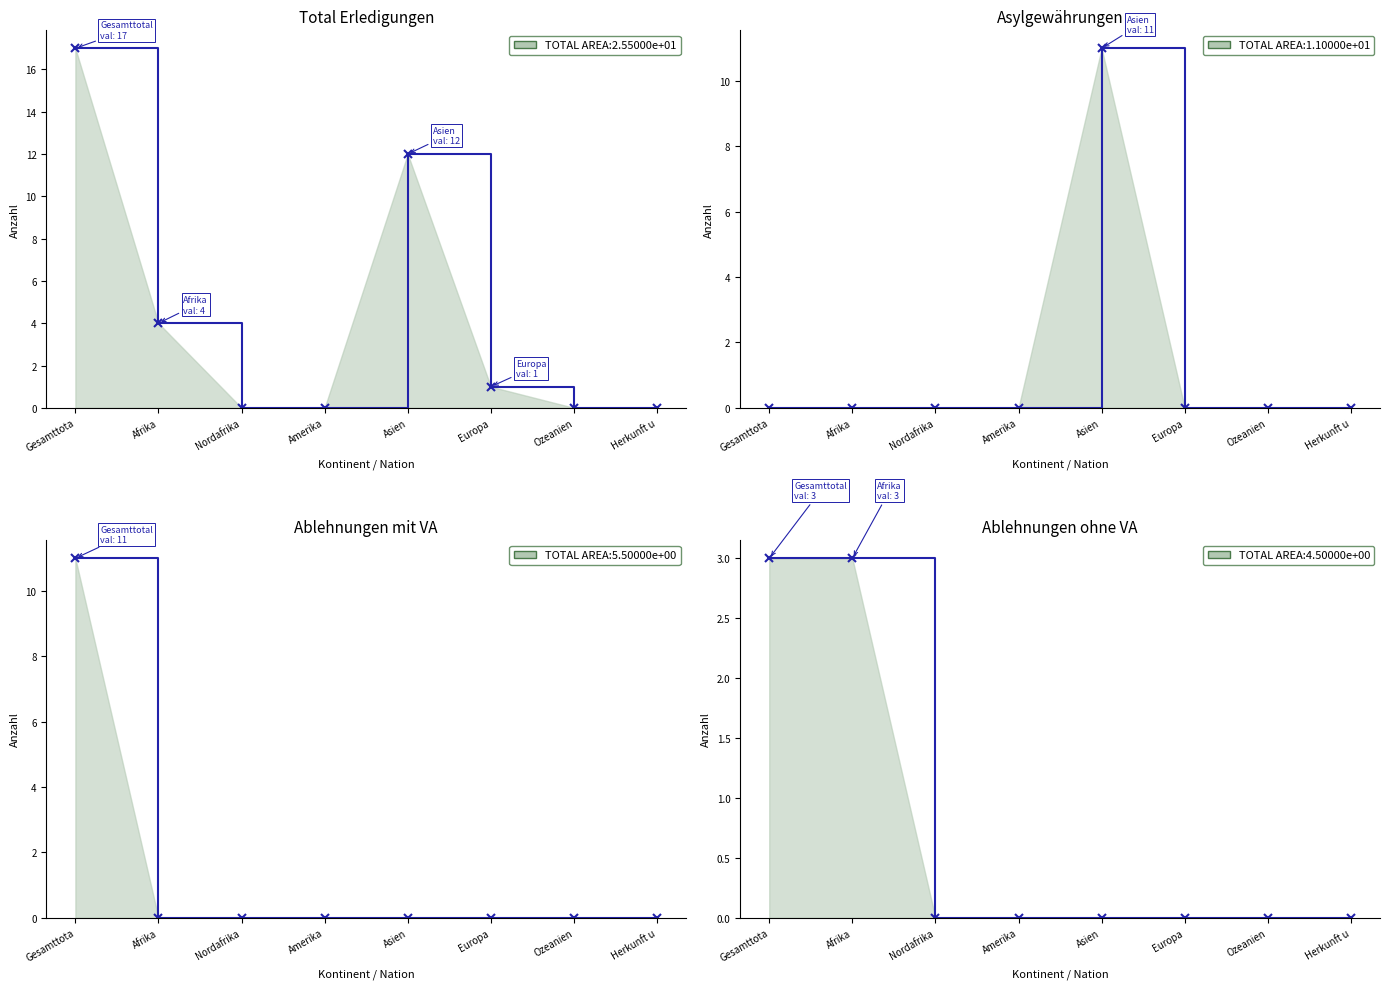

Rank the series by their maximum value, from lowest to highest.

Ablehnungen ohne VA, Asylgewährungen, Ablehnungen mit VA, Total Erledigungen